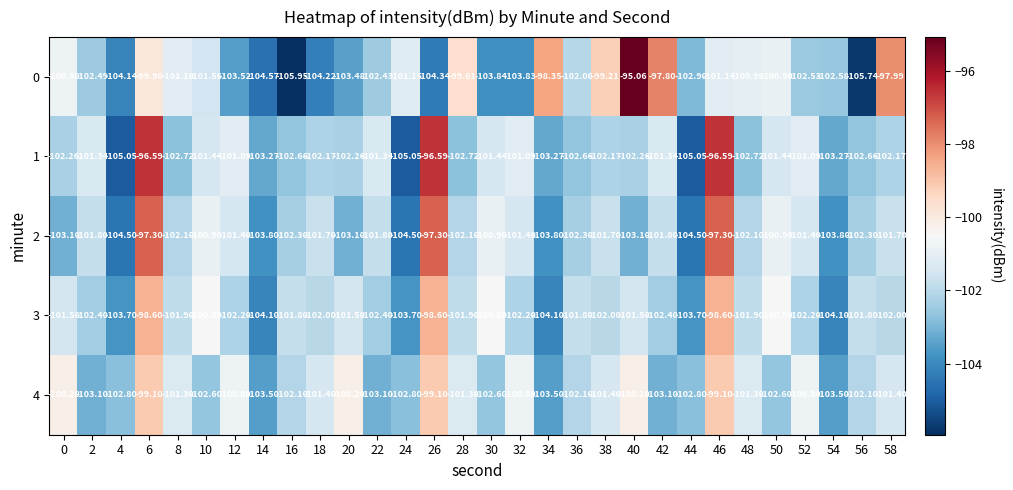

Between 16 and 18, which is larger?

18